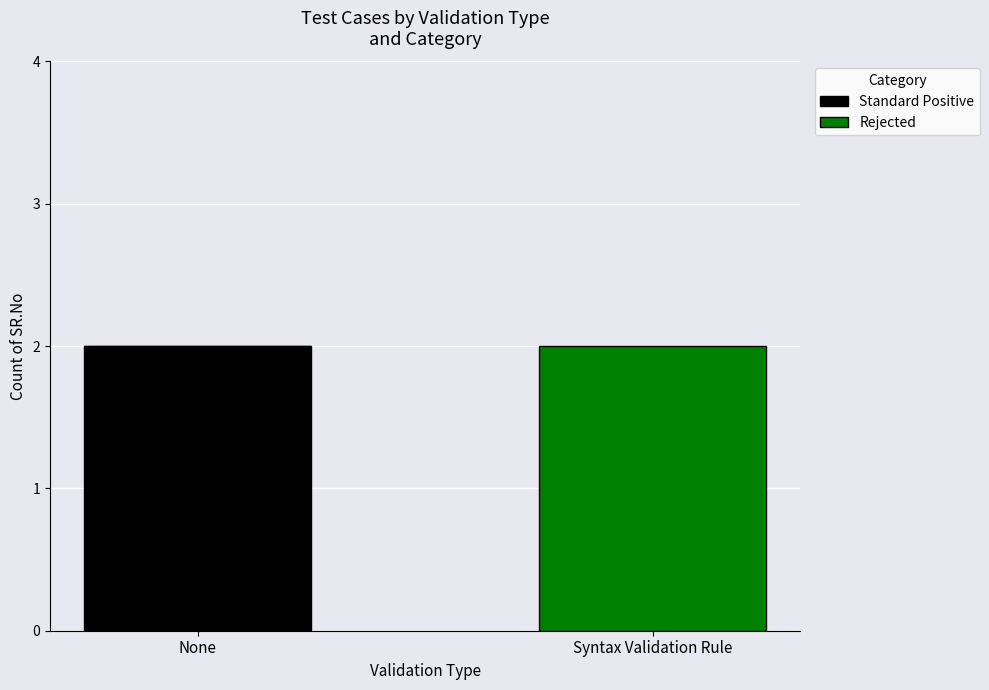

At which label does Standard Positive reach its peak?

None